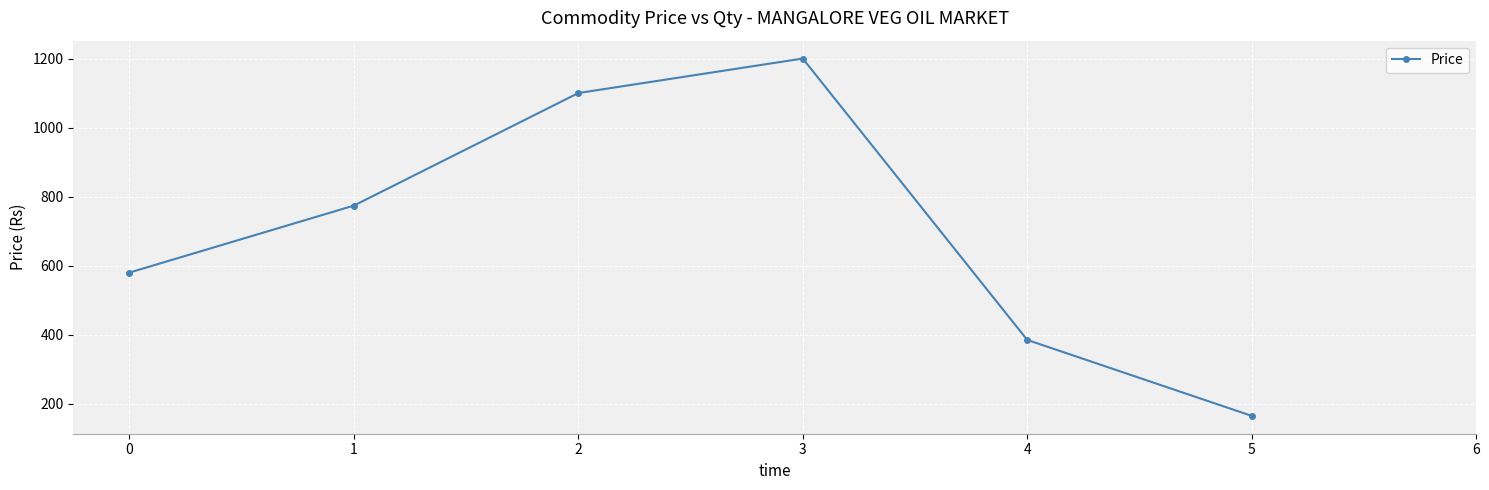

True or false: the data has more than 2 interior local peaks.

False